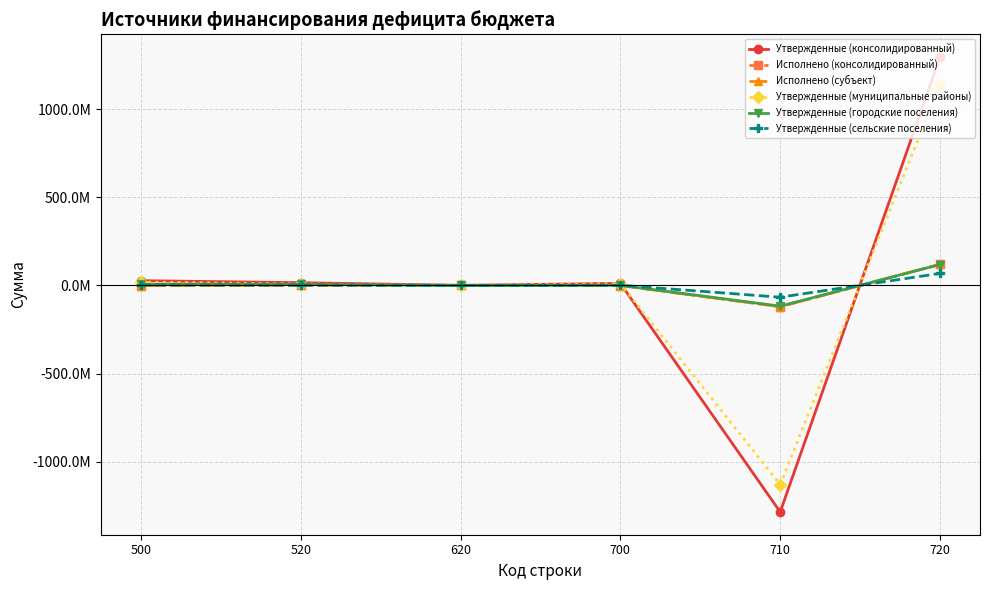

Does the chart have visible grid lines?

Yes